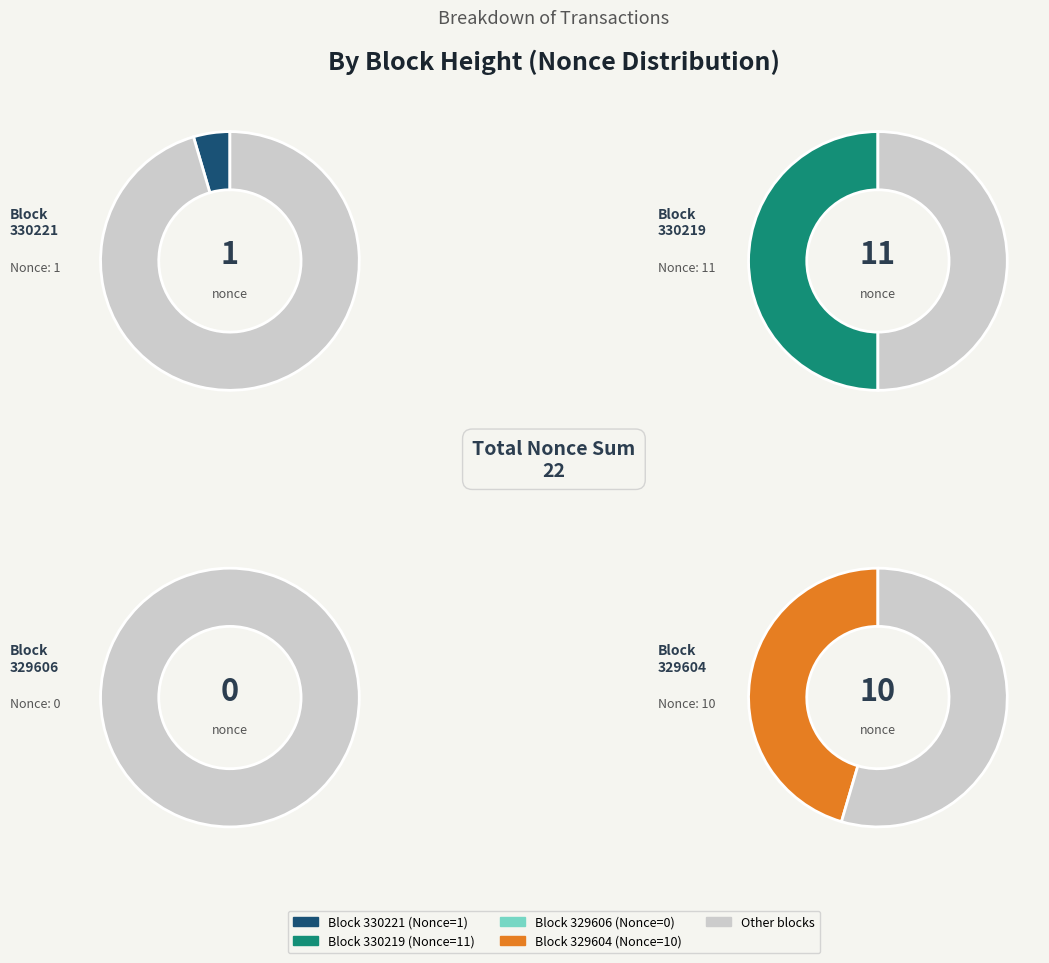

Is there a majority slice in this chart?

No